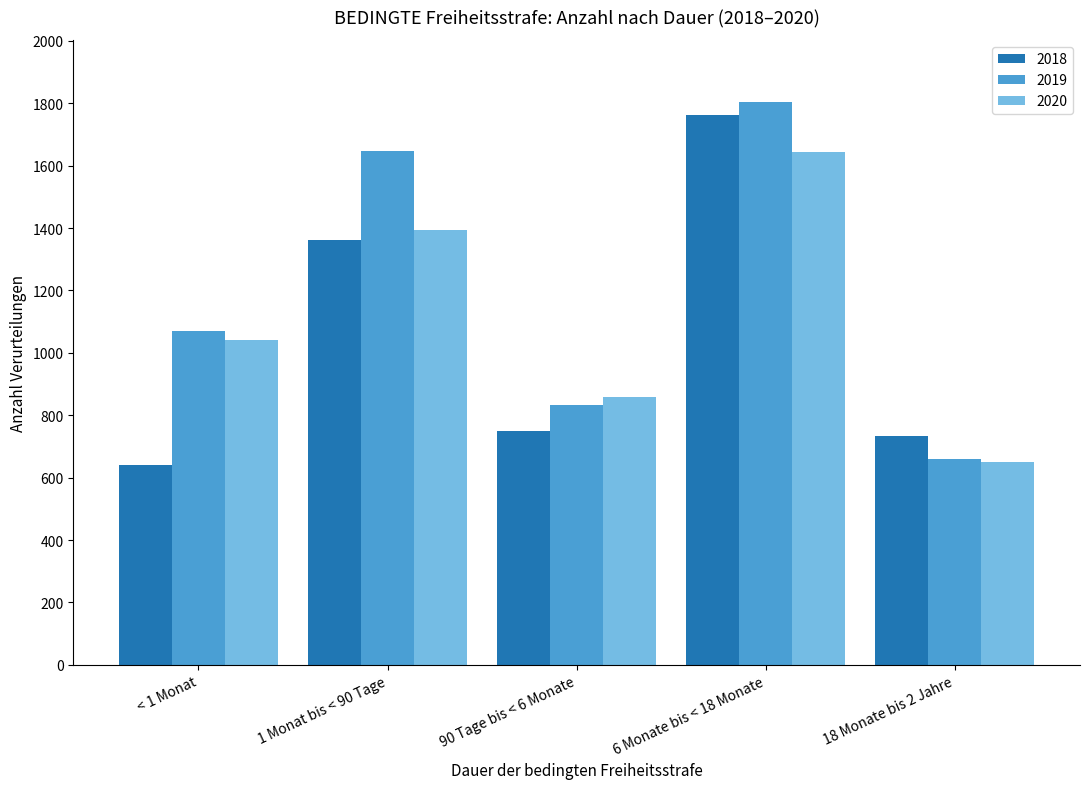

Which category has the lowest value in the 2018 series?

< 1 Monat